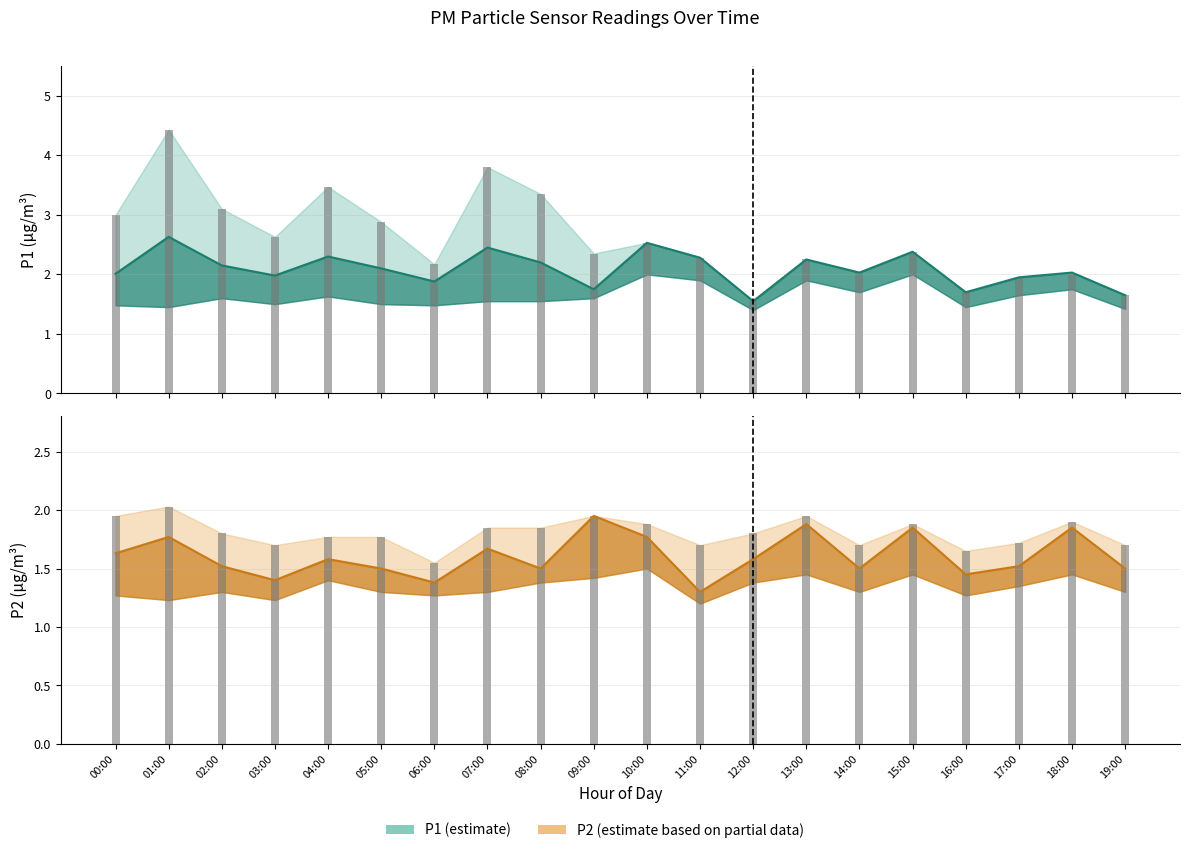

Reading left to right, extract all data points from this chart.

P1: 2.0	2.6	2.1	2.0	2.3	2.1	1.9	2.5	2.2	1.8	2.5	2.3	1.6	2.2	2.0	2.4	1.7	1.9	2.0	1.6
P2: 1.6	1.8	1.5	1.4	1.6	1.5	1.4	1.7	1.5	1.9	1.8	1.3	1.6	1.9	1.5	1.9	1.4	1.5	1.9	1.5